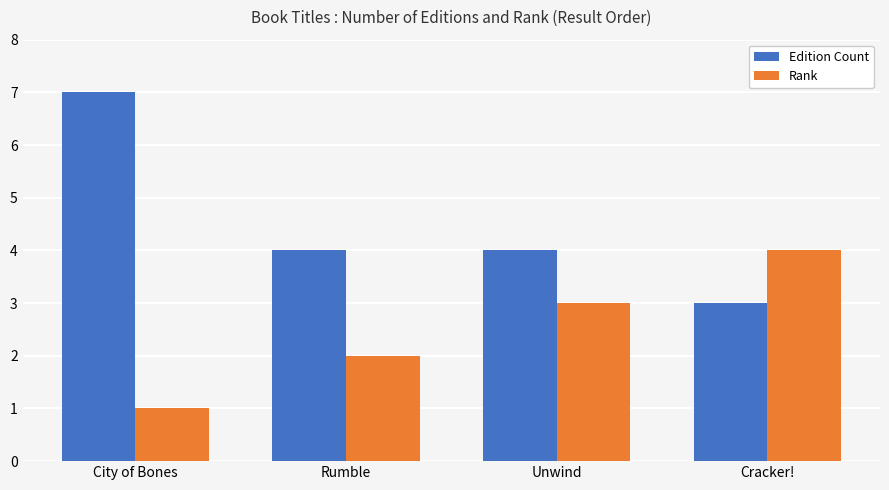

What is the greatest value displayed?

7